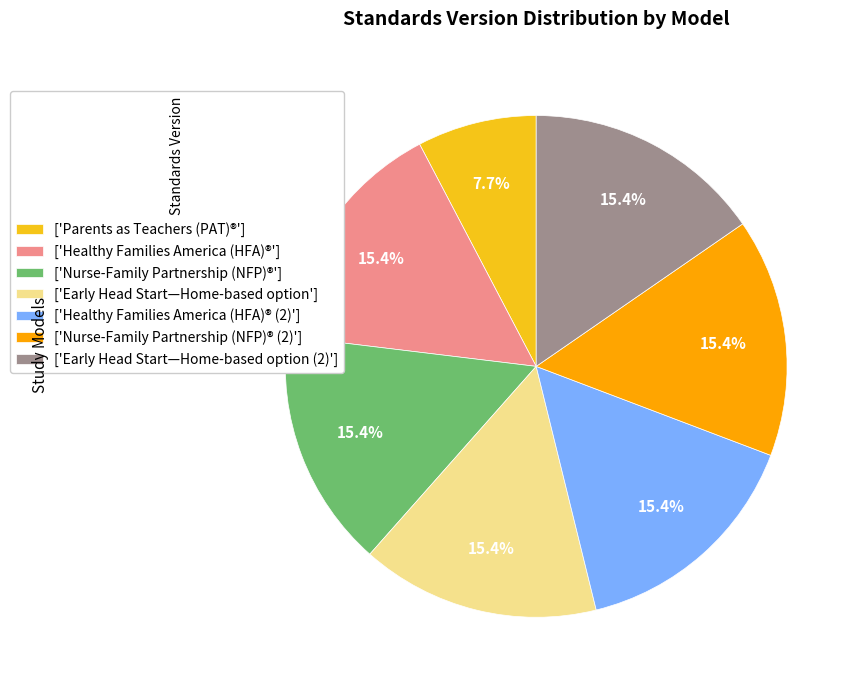

To the nearest percent, what is the difference between the largest and smallest slice percentages?

8%